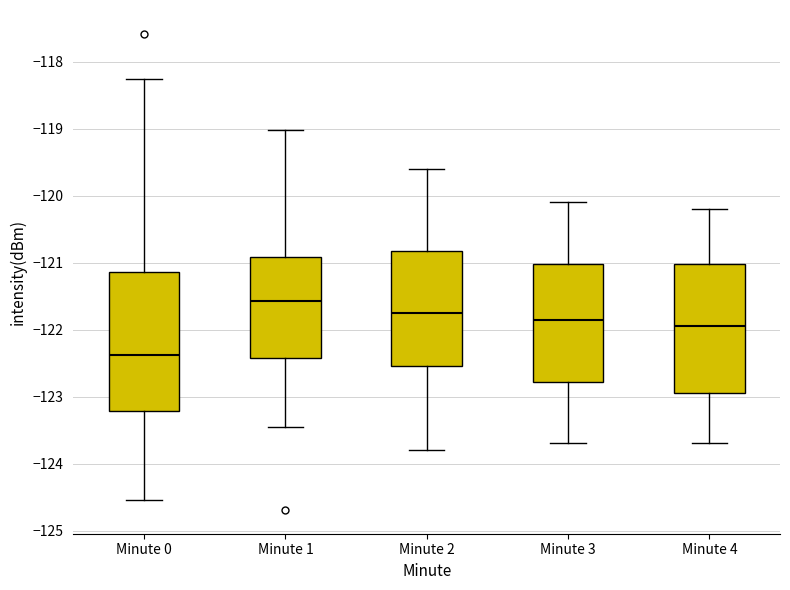

Which box is the tallest, from its lower edge to its upper edge?

Minute 0